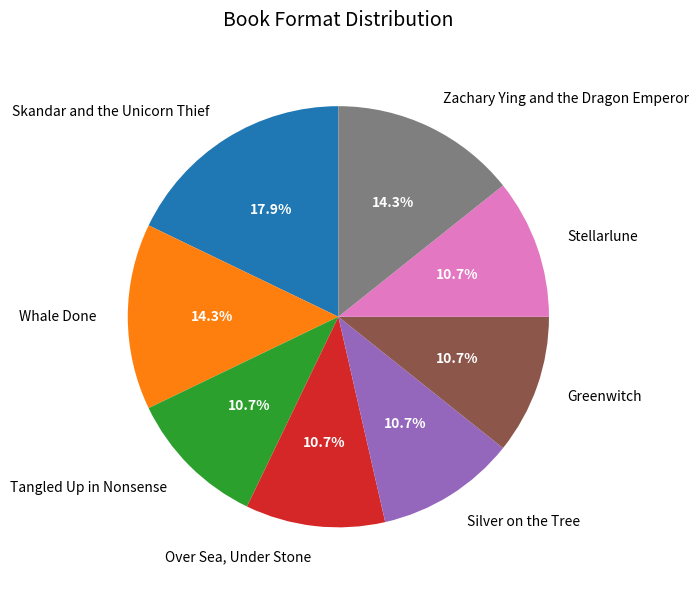

Is Silver on the Tree the majority of the pie?

No